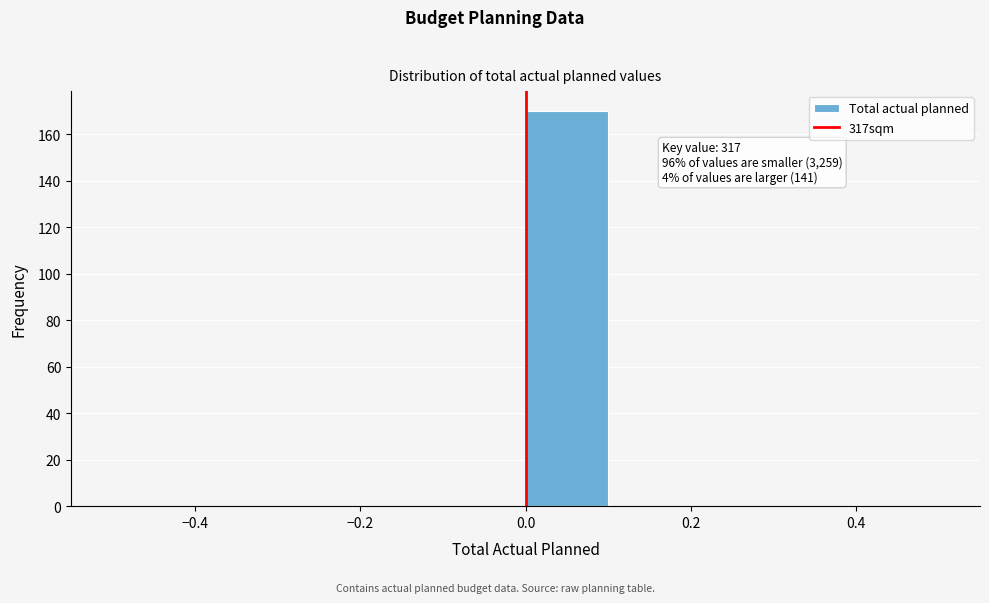

Over which range of the x-axis is the bar tallest?

0.0 to 0.1